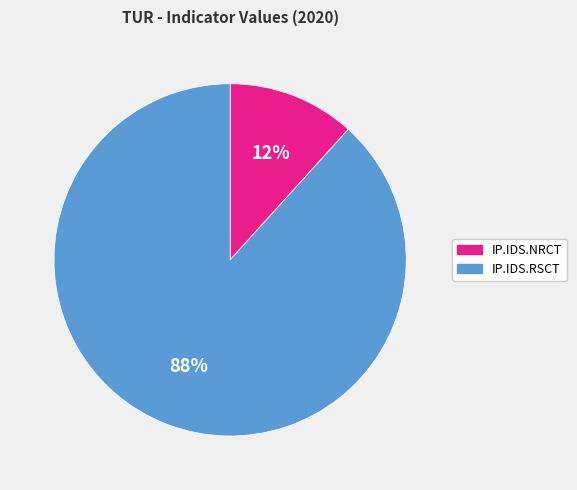

The IP.IDS.RSCT slice represents 88% of the pie. True or false?

True